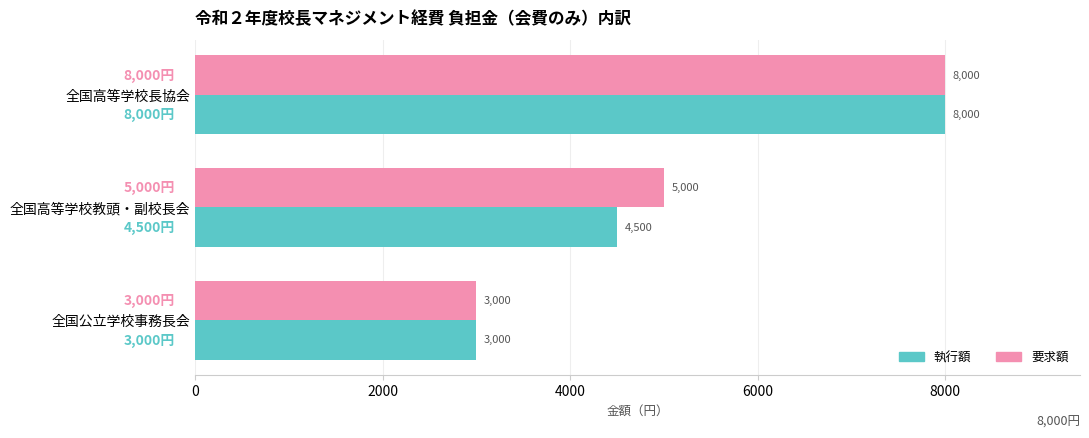

List the labels in order of 執行額 value, largest first.

全国高等学校長協会, 全国高等学校教頭・副校長会, 全国公立学校事務長会